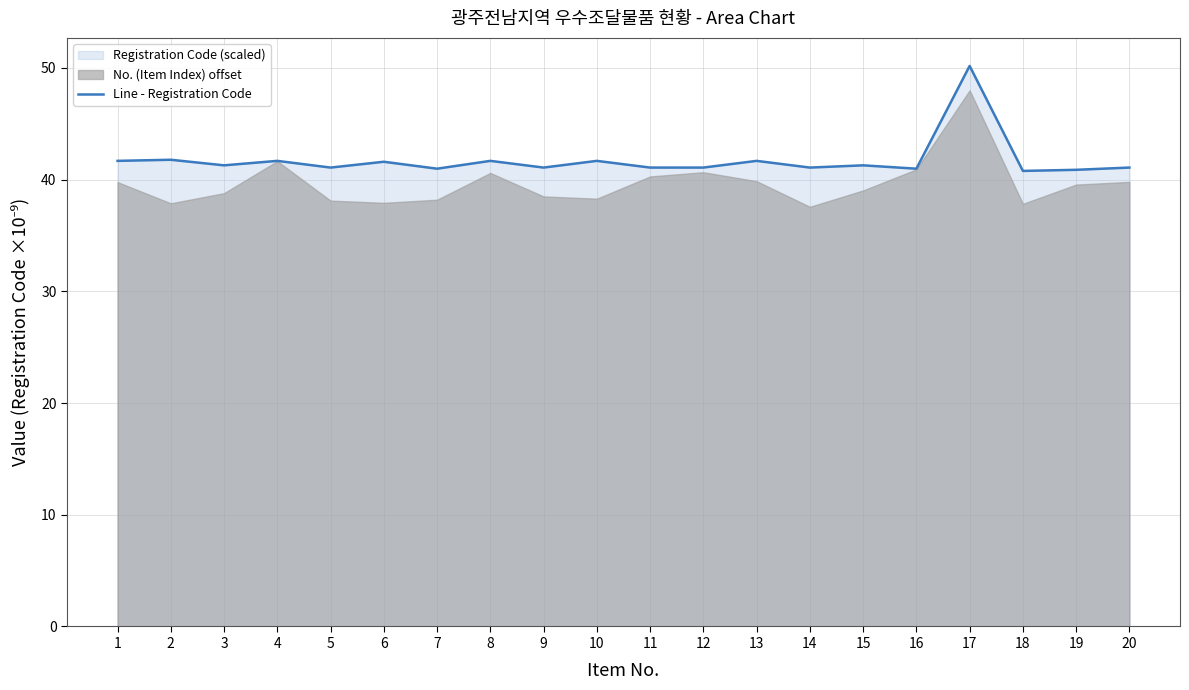

How many lines are shown in the chart?

1